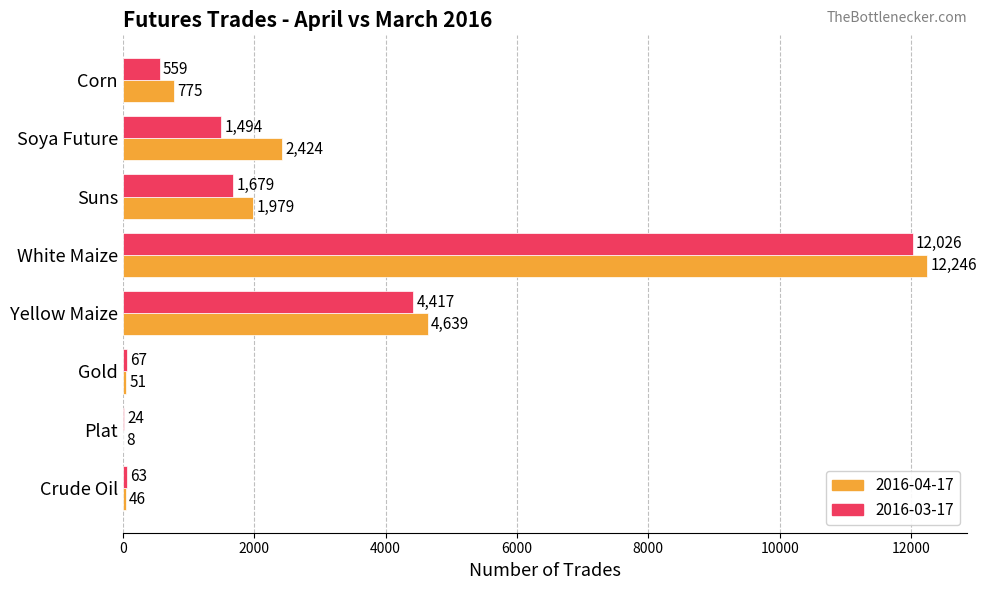

Is the value of 2016-03-17 at Gold greater than the value of 2016-04-17 at Plat?

Yes